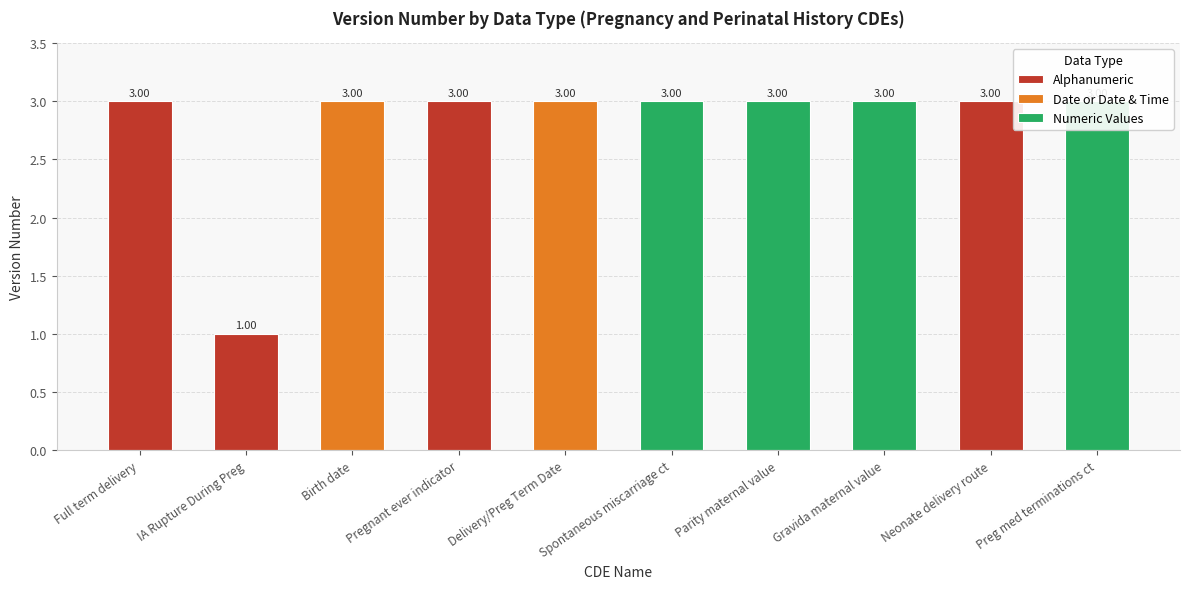

List the labels in order of value, largest first.

Alphanumeric, Date or Date & Time, Alphanumeric, Date or Date & Time, Numeric Values, Numeric Values, Numeric Values, Alphanumeric, Numeric Values, Alphanumeric